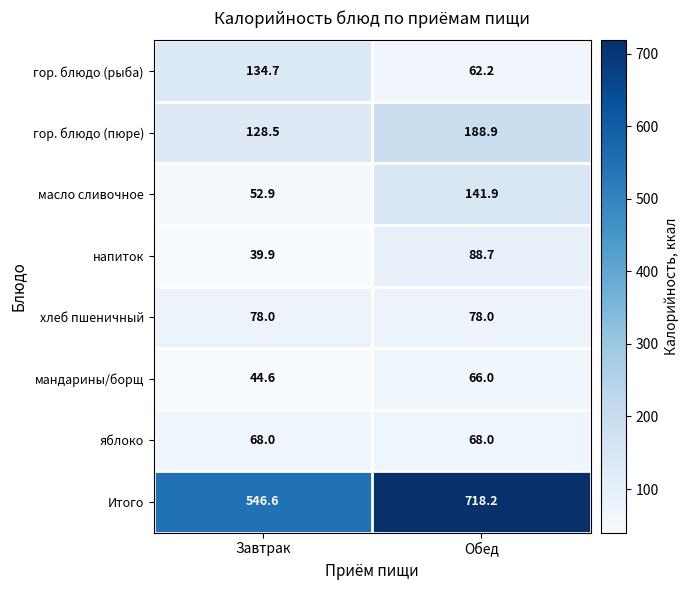

Rank the series at Завтрак from lowest to highest value.

напиток, мандарины/борщ, масло сливочное, яблоко, хлеб пшеничный, гор. блюдо (пюре), гор. блюдо (рыба), Итого